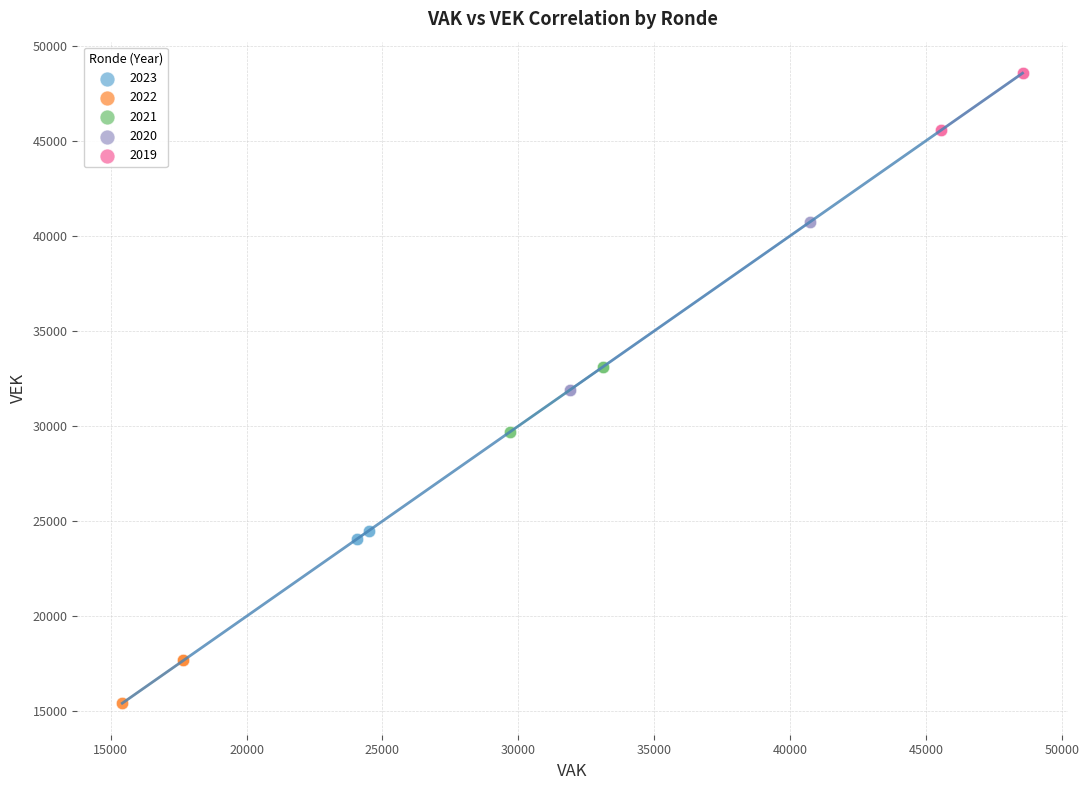

Which series has the largest Y range (max minus min)?

2020